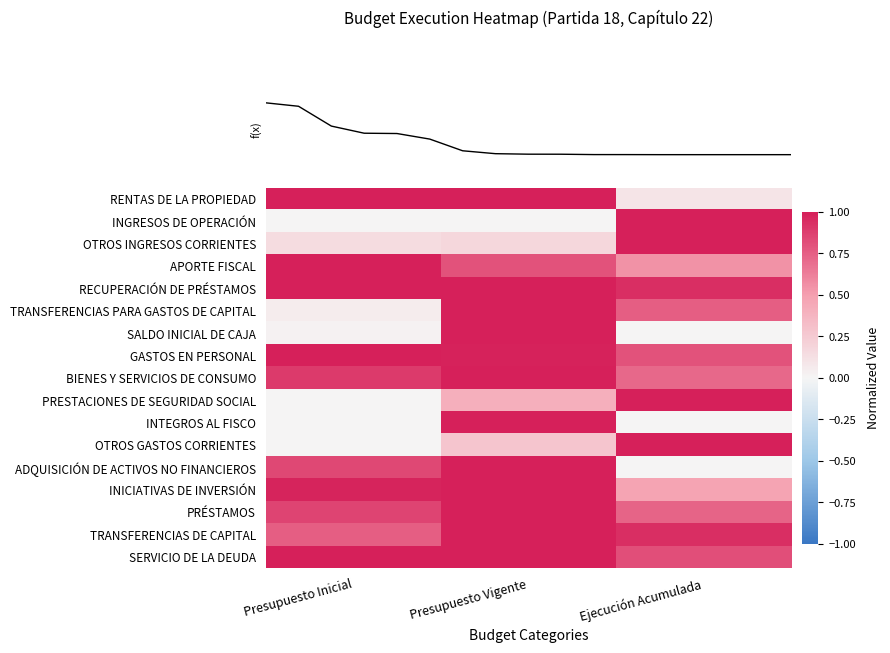

What is the greatest value displayed?

1.0